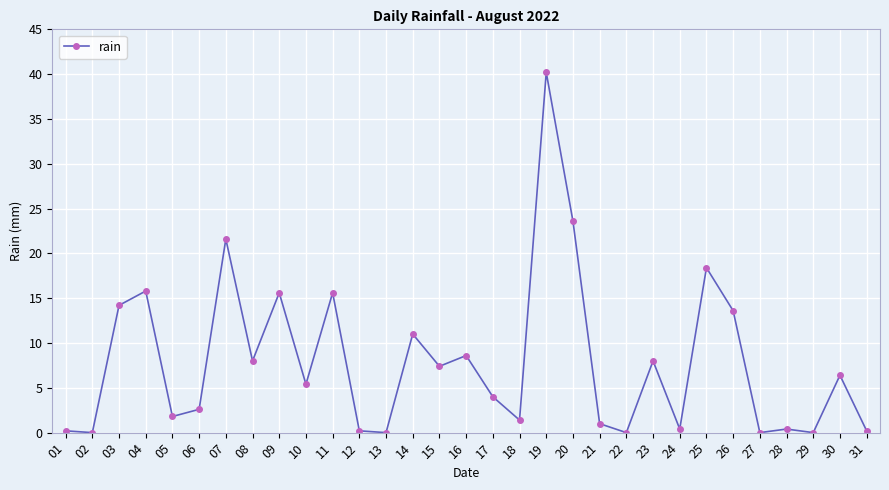

True or false: the data shows 4.3 at 16.

False